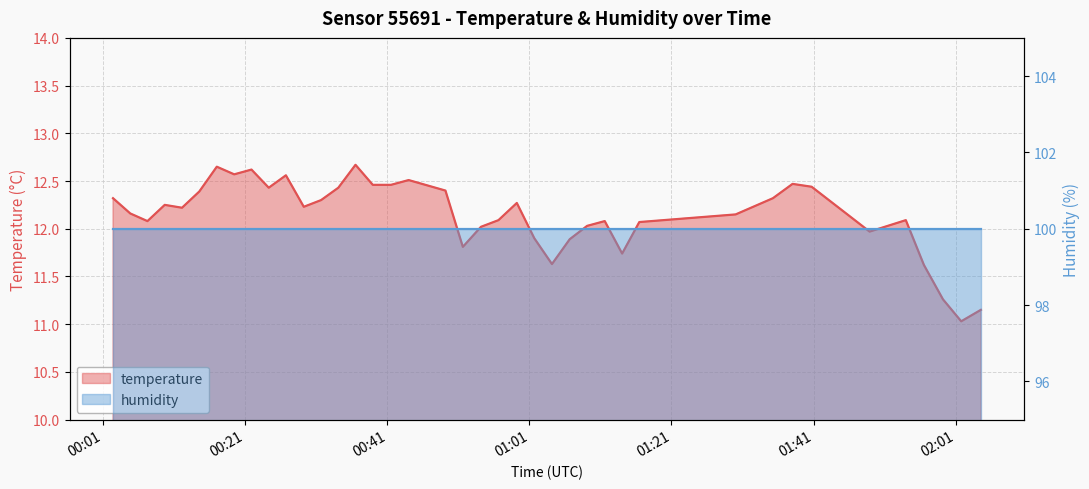

Where does the data first go above 12?

2022-09-12T00:02:21